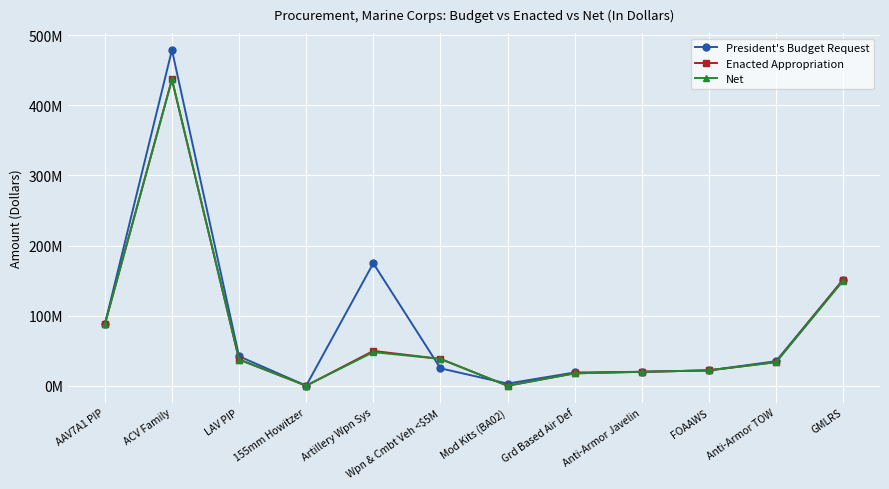

What is the difference between the President's Budget Request values at Artillery Wpn Sys and AAV7A1 PIP?

87211000